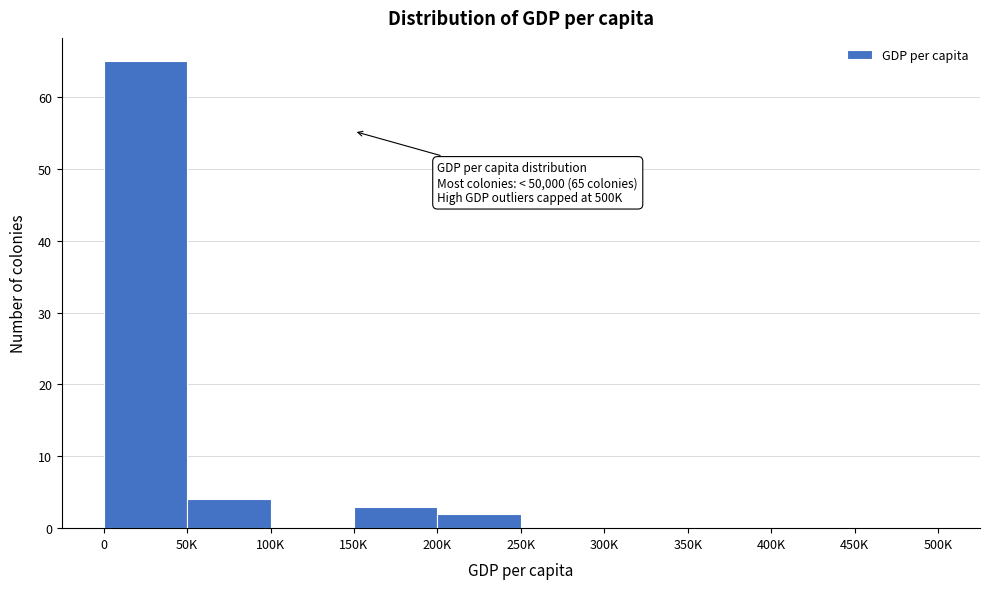

Reading left to right, transcribe all the data shown in this chart.

0=65	50K=4	100K=0	150K=3	200K=2	250K=0	300K=0	350K=0	400K=0	450K=0